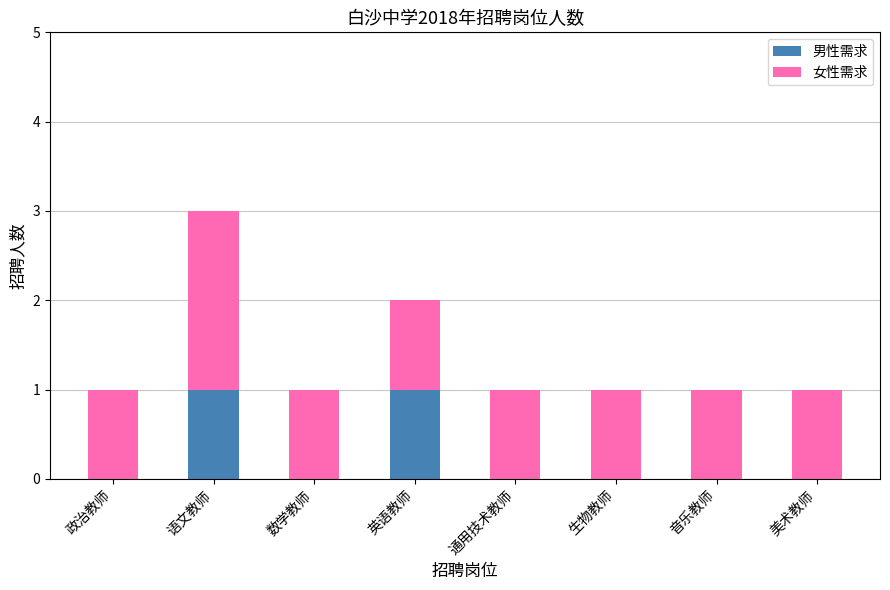

At which category is the sum across all series the highest?

语文教师